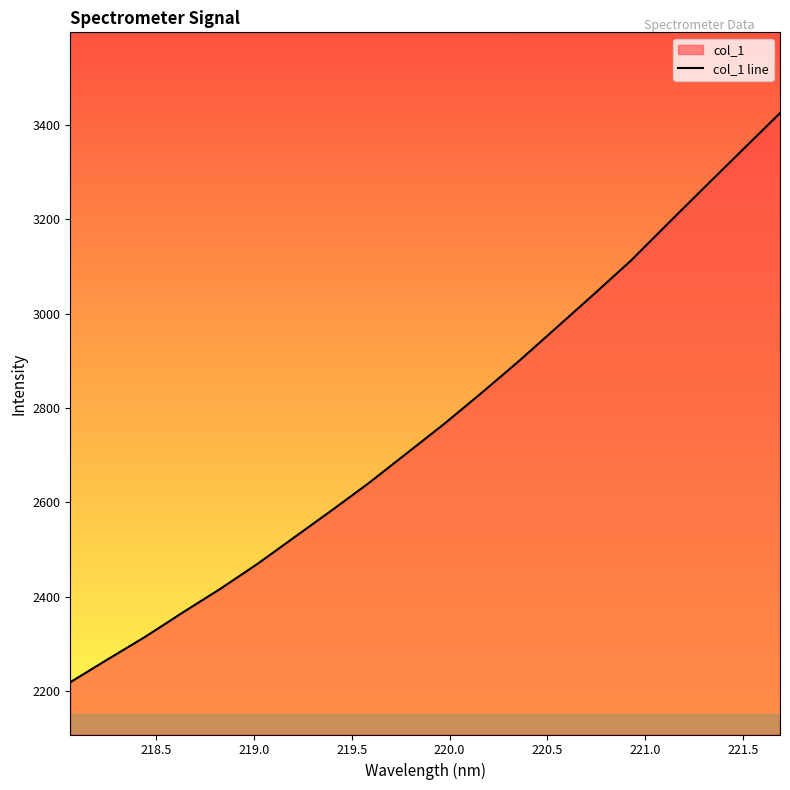

What is the difference between the maximum and minimum values?

1207.1